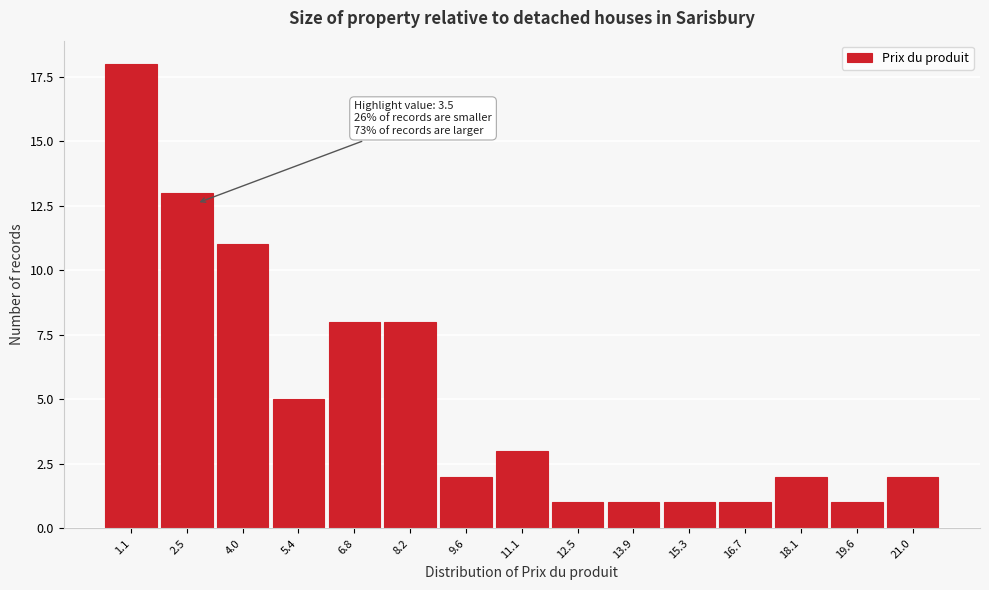

Reading right to left, what are all the values shown in this chart?

2	1	2	1	1	1	1	3	2	8	8	5	11	13	18